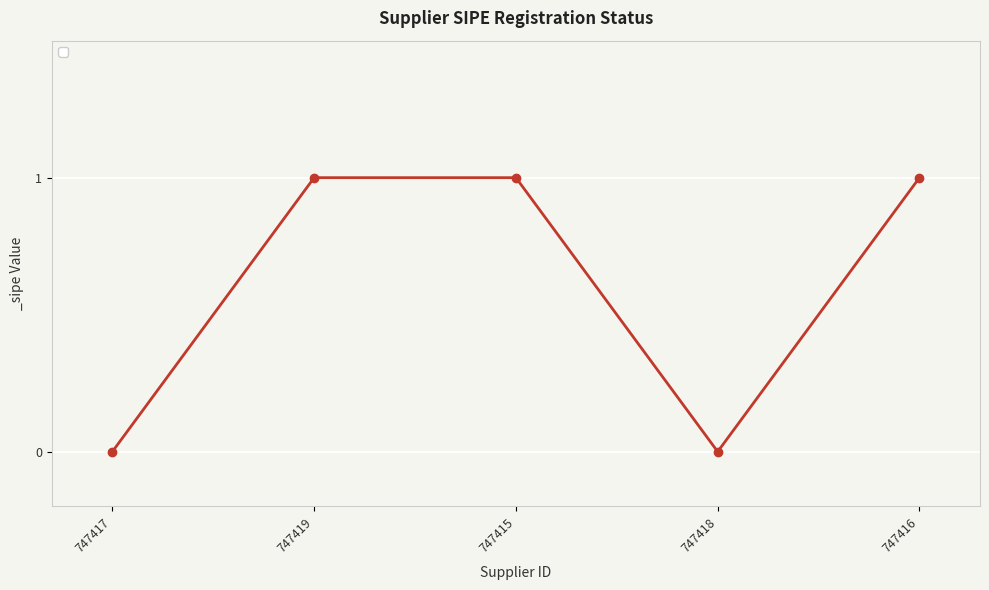

Count the number of categories in the chart.

5